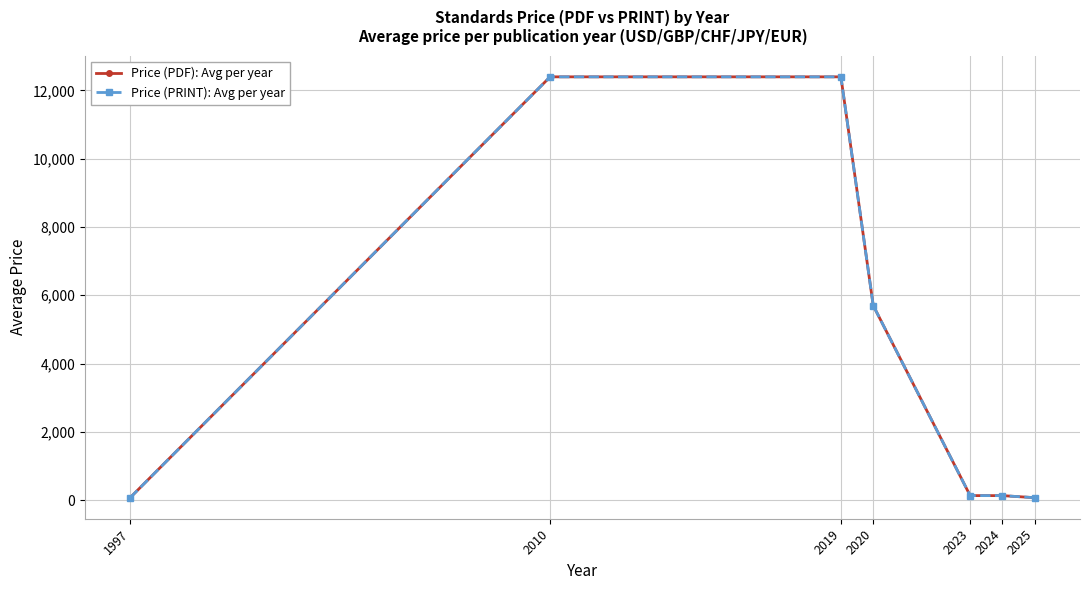

Does the chart have visible grid lines?

Yes